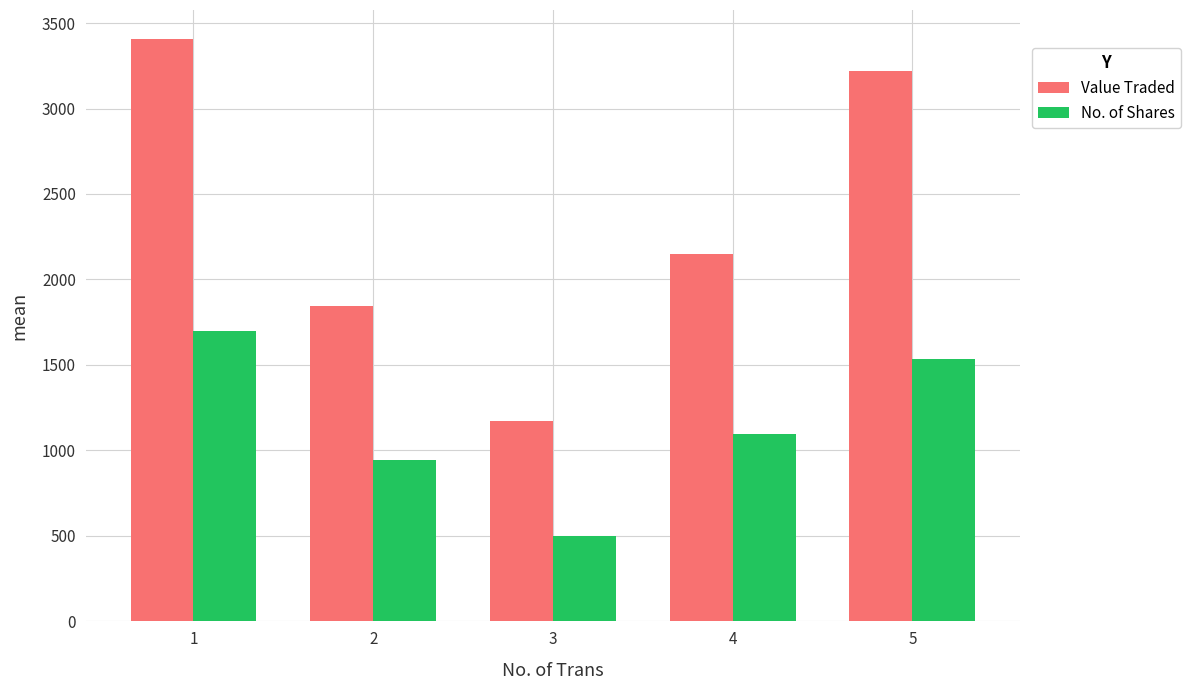

What is the value of the No. of Shares bar at the 4th from the left?

1095